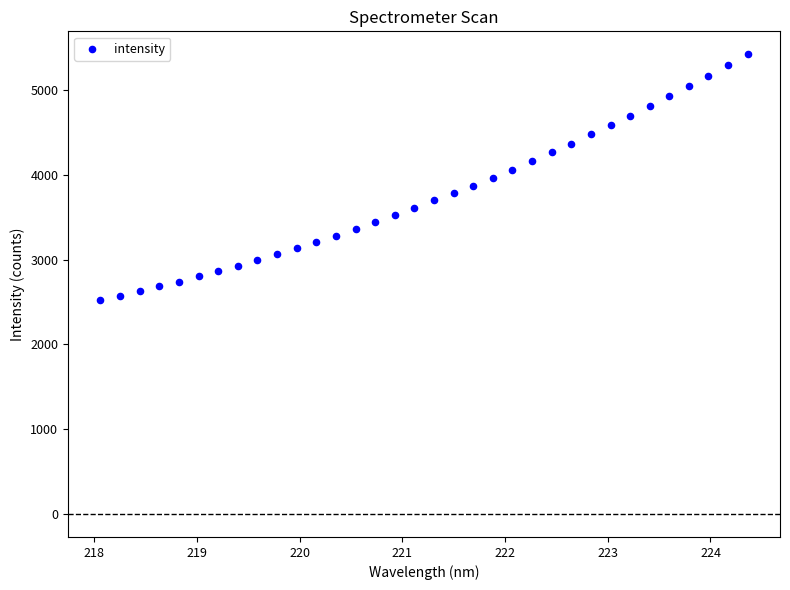

What is the range of X values (max minus min)?

6.3